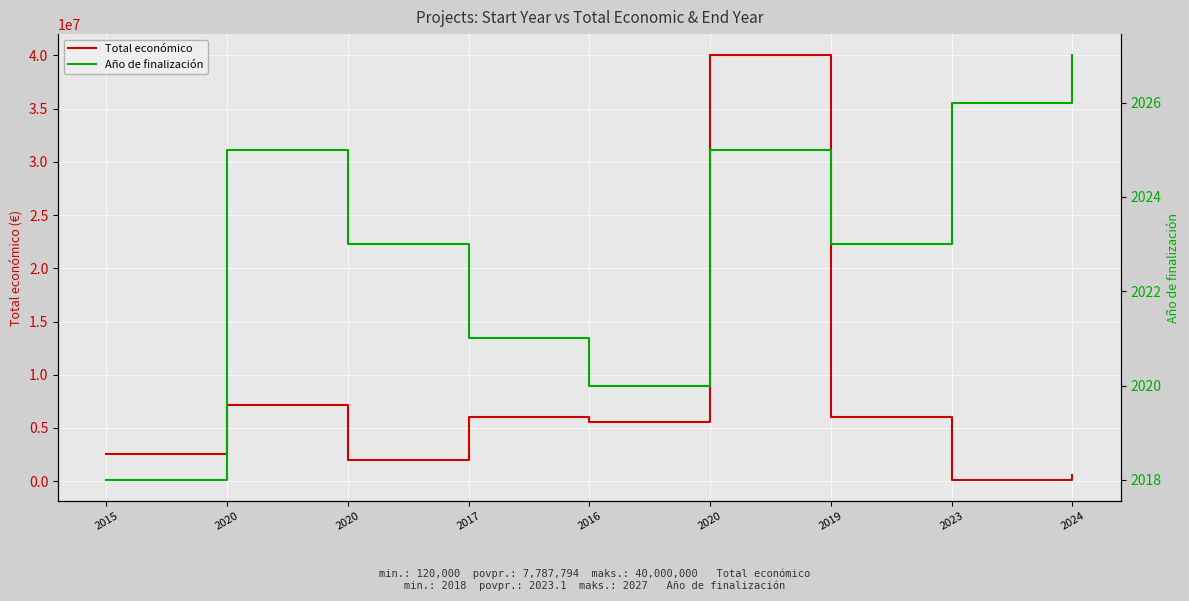

What is the maximum value shown in the chart?

40000000